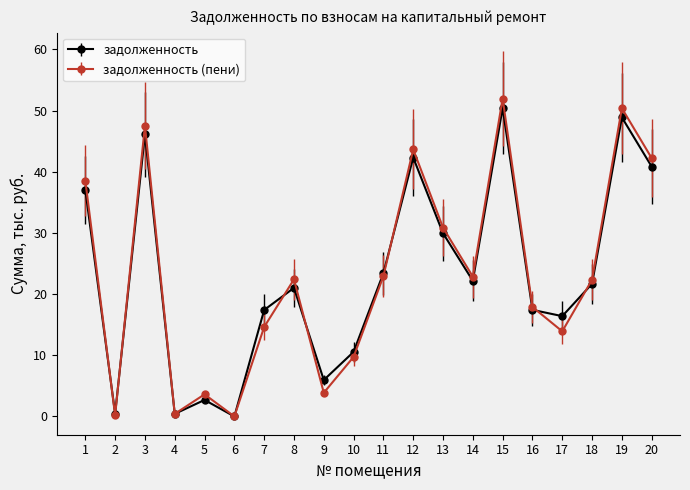

What is the value of the задолженность (пени) point at the 11th from the left?

22.9